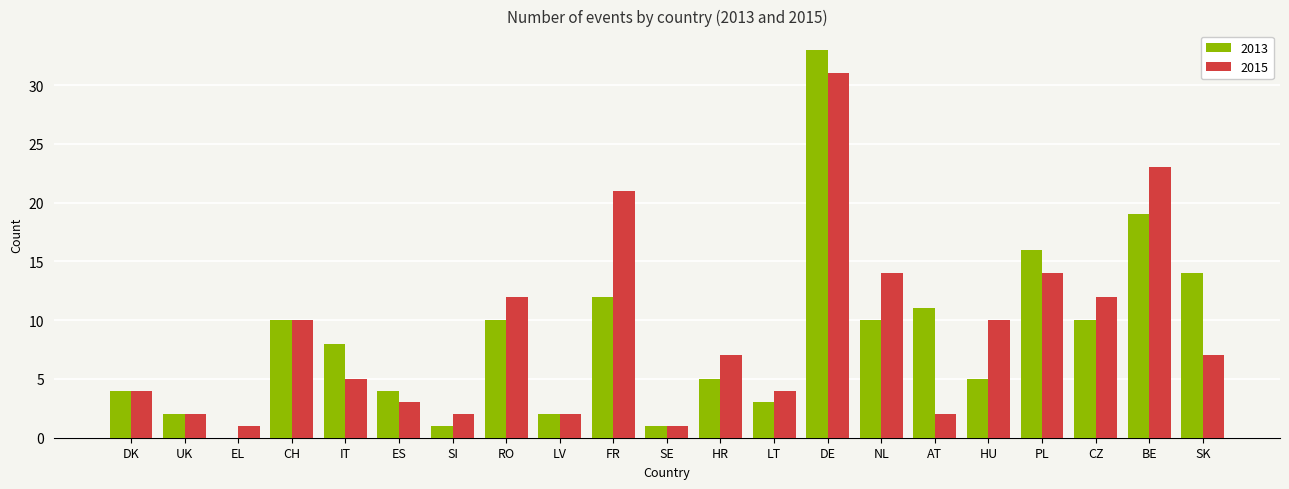

The value of 2013 at BE is 12. True or false?

False